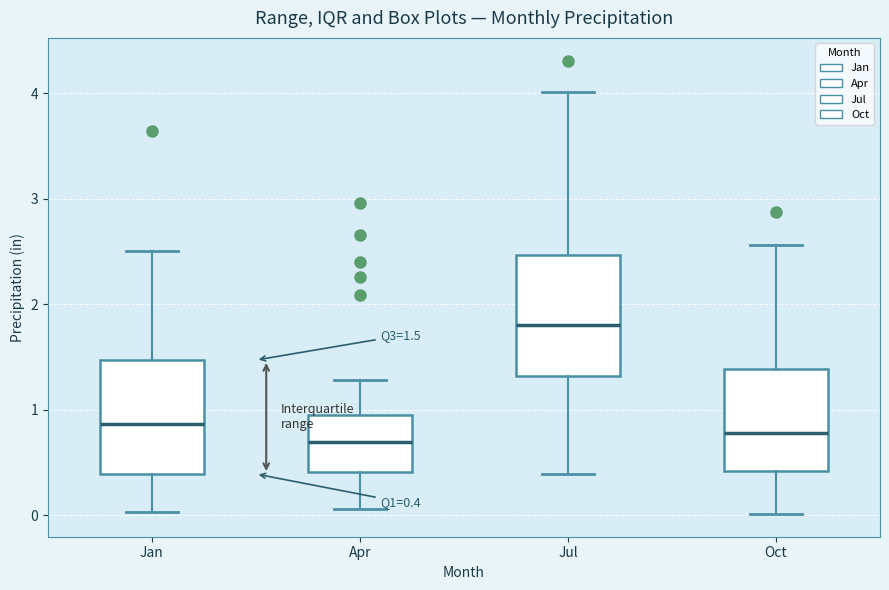

Which box has the highest median line?

Jul